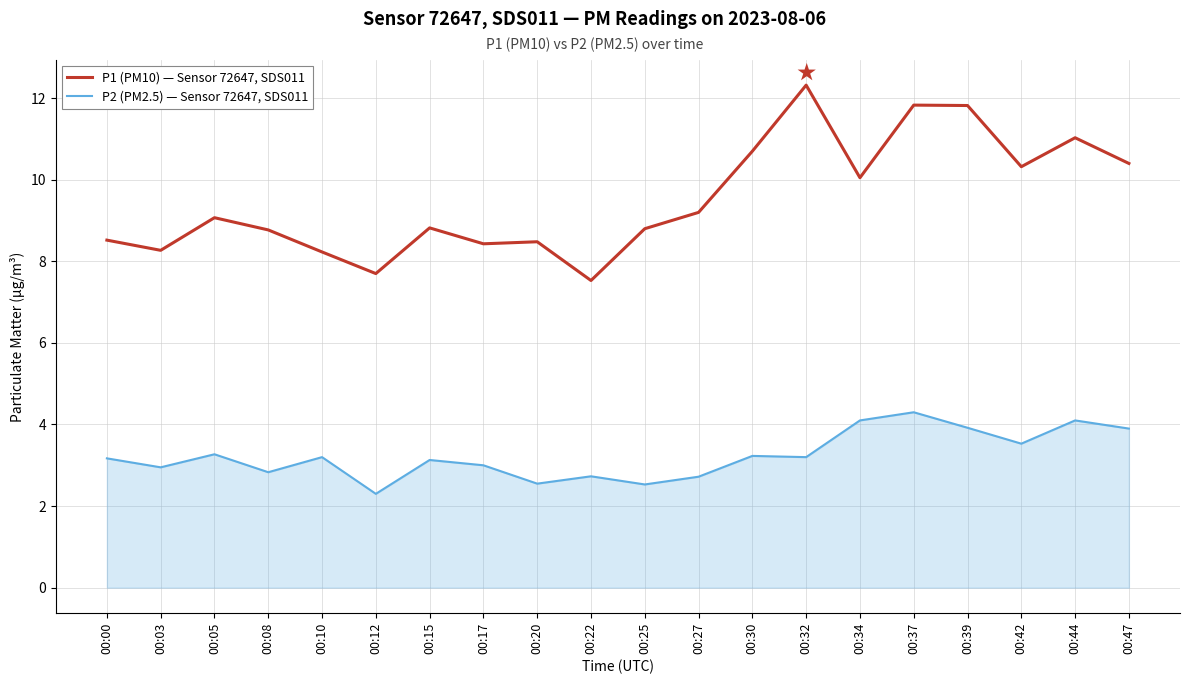

Rank the series at 00:42 from lowest to highest value.

P2 (PM2.5) — Sensor 72647, SDS011, P1 (PM10) — Sensor 72647, SDS011